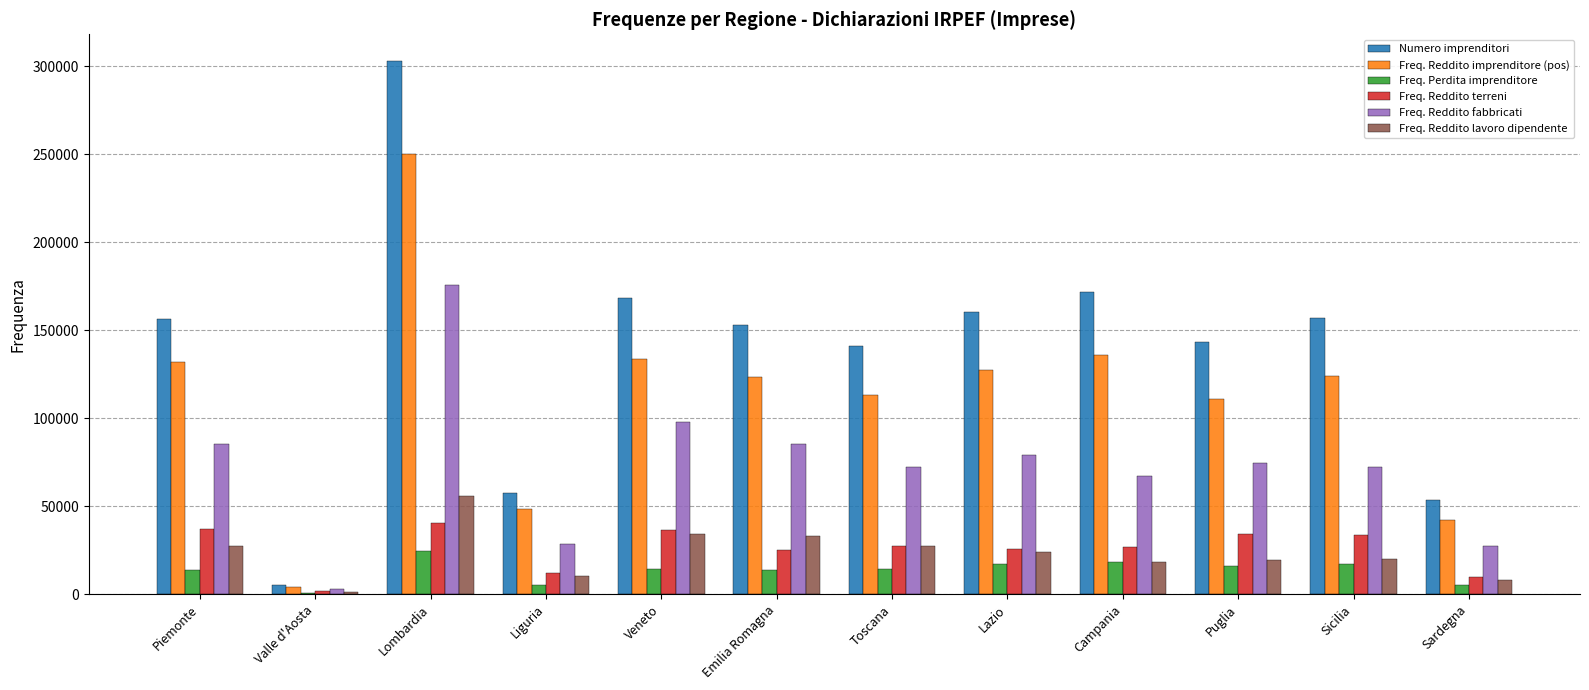

Which series has the largest total across all categories?

Numero imprenditori